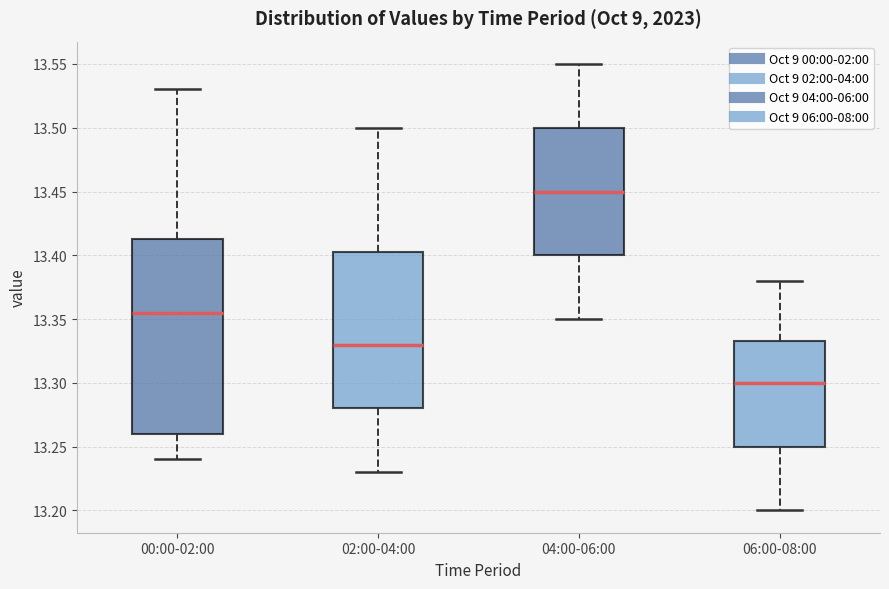

Reading left to right, transcribe this box plot: for each box, give where its median line is, the range the box spans, and where its two whiskers end, as read against the y-axis. The values are not printed on the chart, so give them approximately, as read against the axis.

00:00-02:00: median 13.355, box 13.260 to 13.415, whiskers 13.240 to 13.530
02:00-04:00: median 13.330, box 13.280 to 13.405, whiskers 13.230 to 13.500
04:00-06:00: median 13.450, box 13.400 to 13.500, whiskers 13.350 to 13.550
06:00-08:00: median 13.300, box 13.250 to 13.335, whiskers 13.200 to 13.380